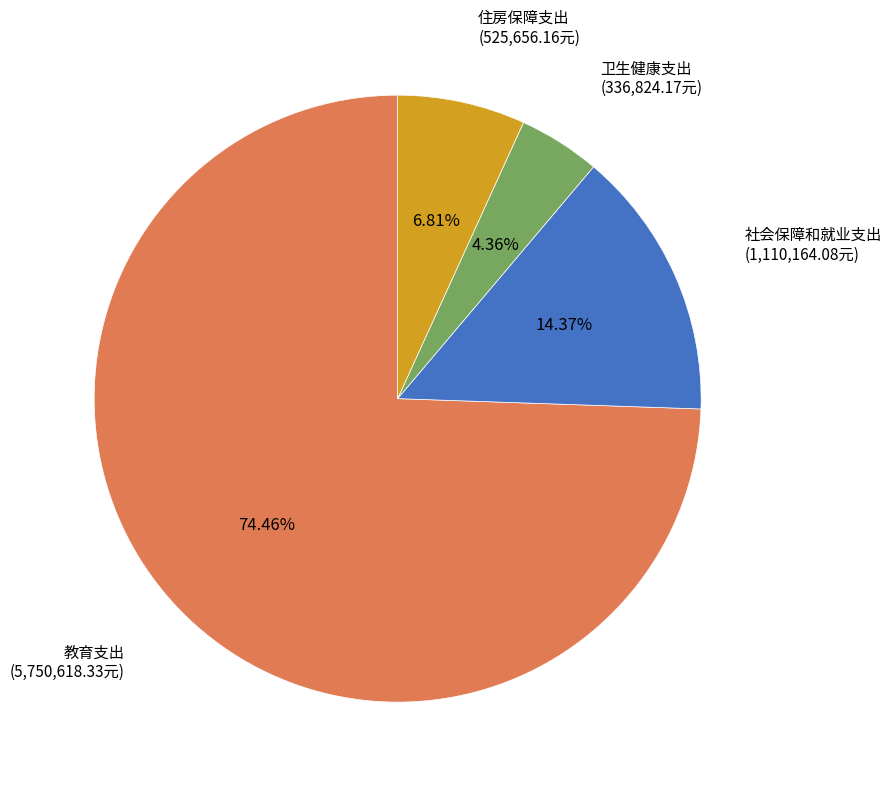

How many segments does this pie chart have?

4